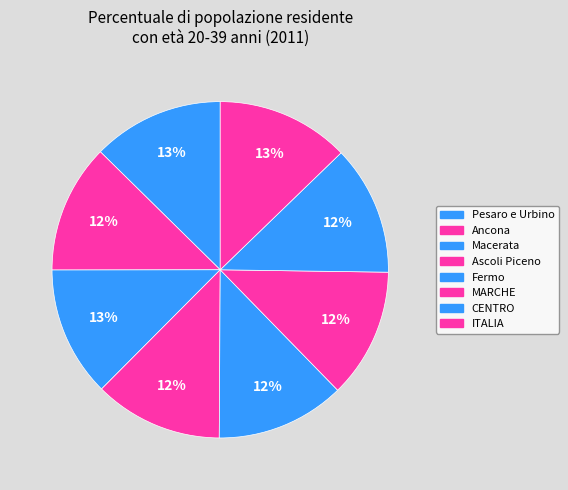

The Macerata slice represents 13% of the pie. True or false?

True